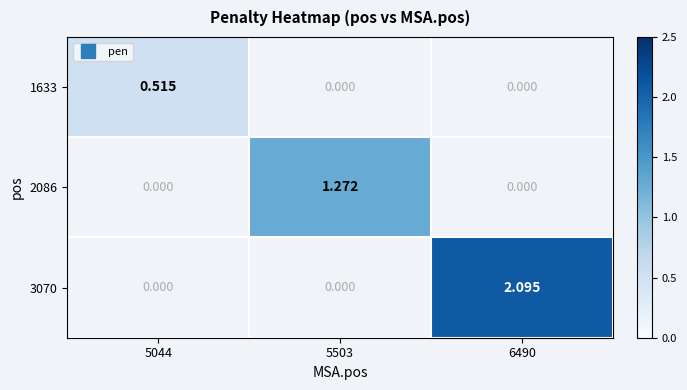

Which label corresponds to the smallest value in the chart?

5044